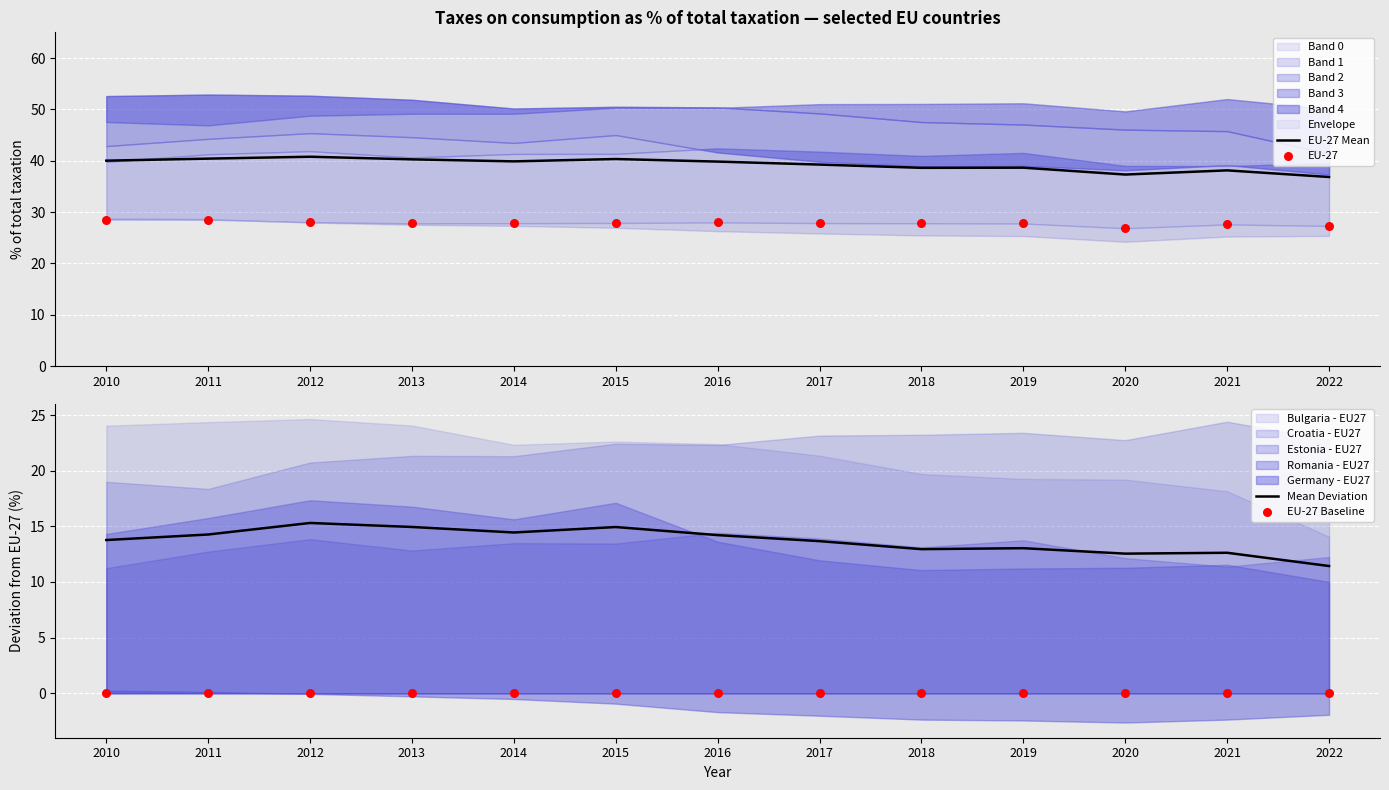

At how many categories does at least one series exceed 20?

13